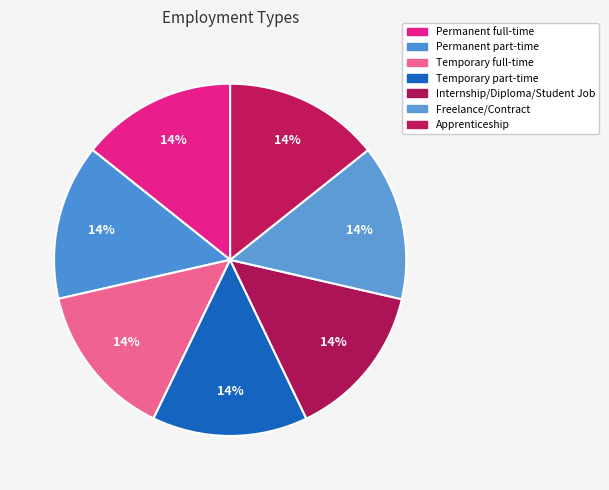

What portion of the pie excludes Apprenticeship?

85.7%